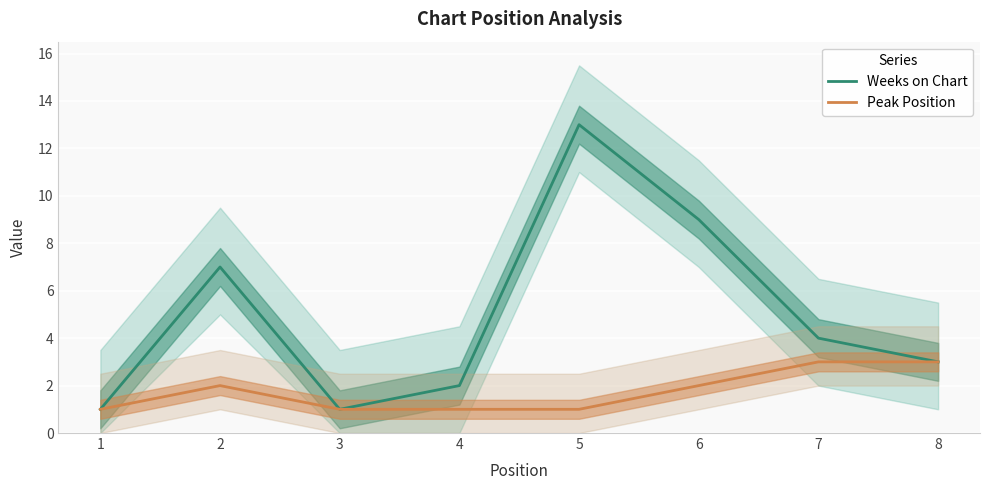

How many lines are shown in the chart?

2